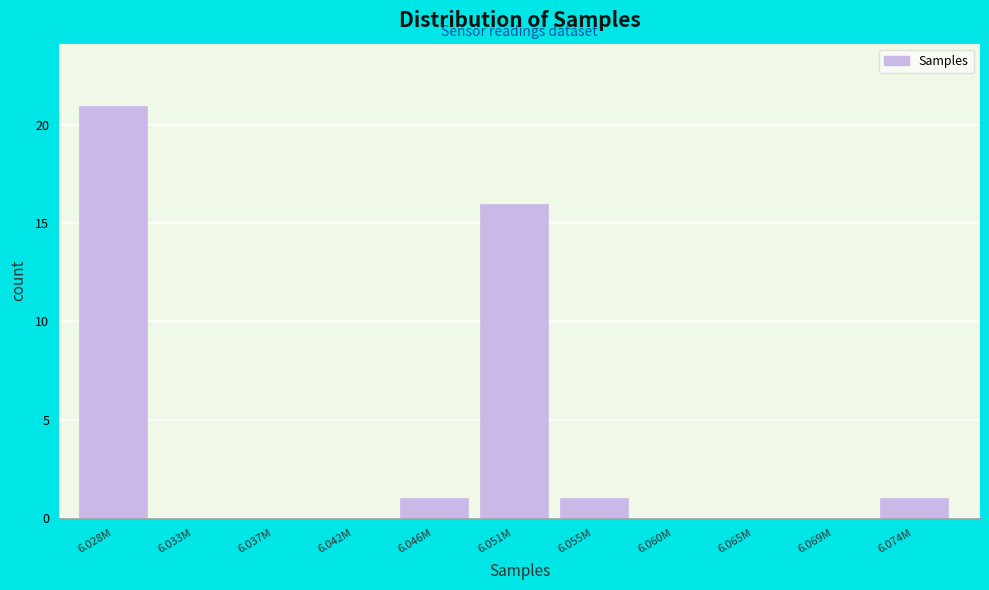

Reading right to left, list all the values displayed in this chart.

6.074M=1	6.069M=0	6.065M=0	6.060M=0	6.055M=1	6.051M=16	6.046M=1	6.042M=0	6.037M=0	6.033M=0	6.028M=21